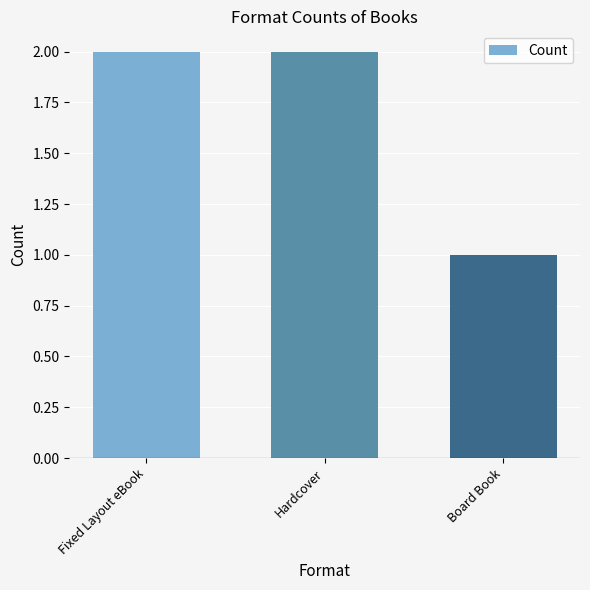

Which label corresponds to the smallest value in the chart?

Board Book